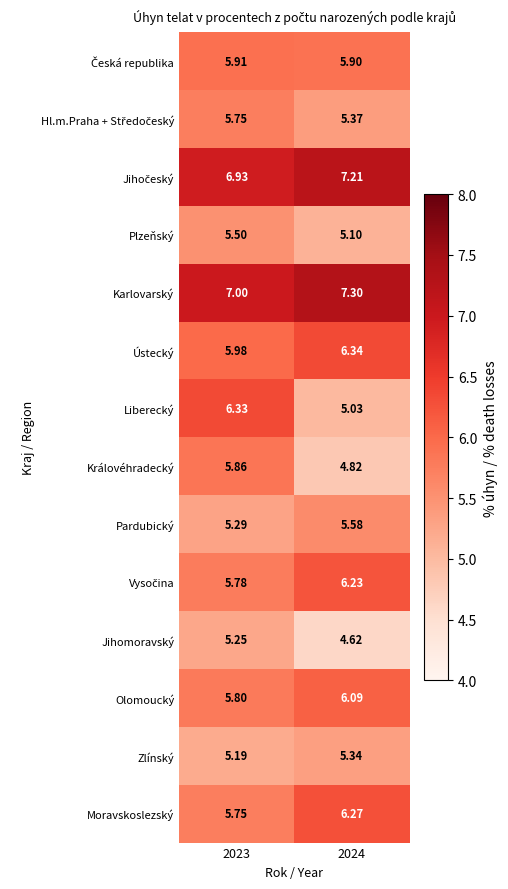

Which series has the largest total across all categories?

Karlovarský